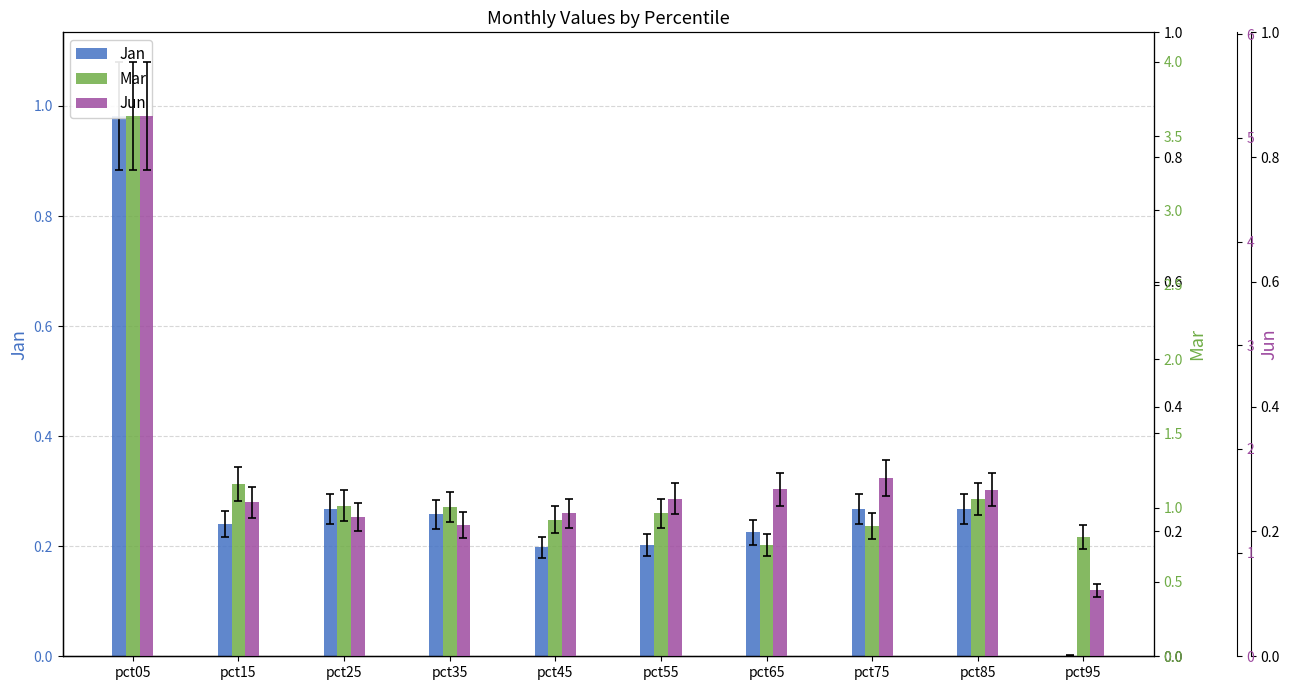

What is the value of the Jun bar at the 5th from the left?

1.4